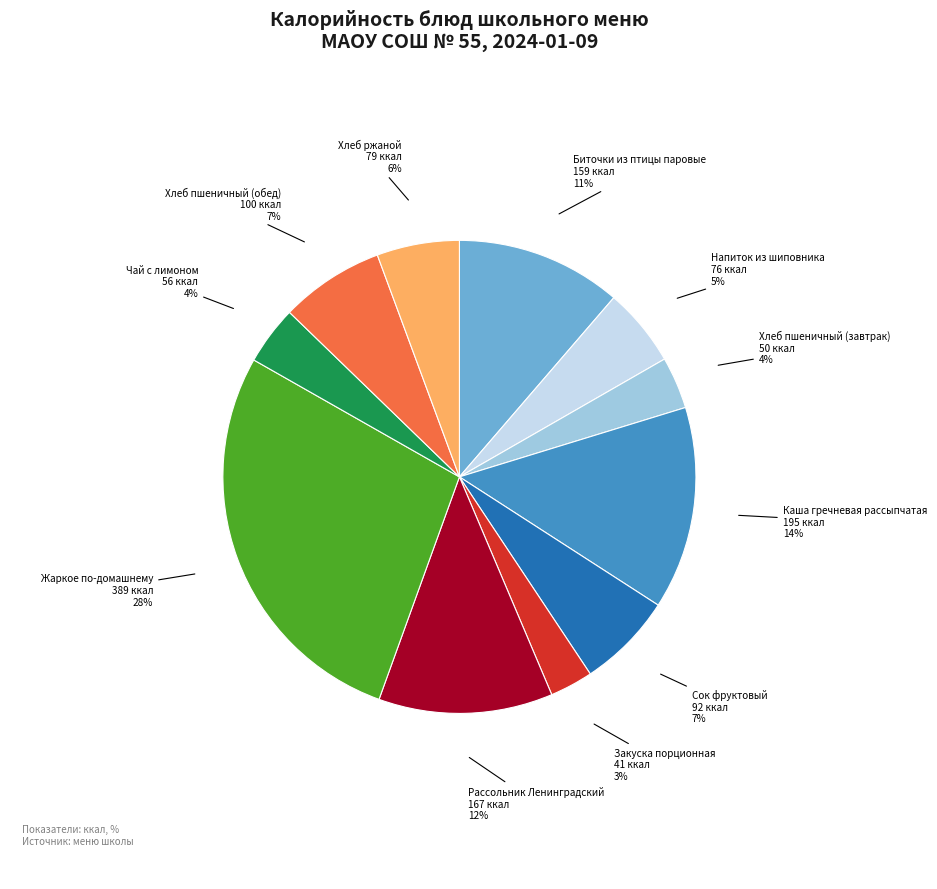

To the nearest percent, what portion does Хлеб пшеничный (завтрак) represent?

4%